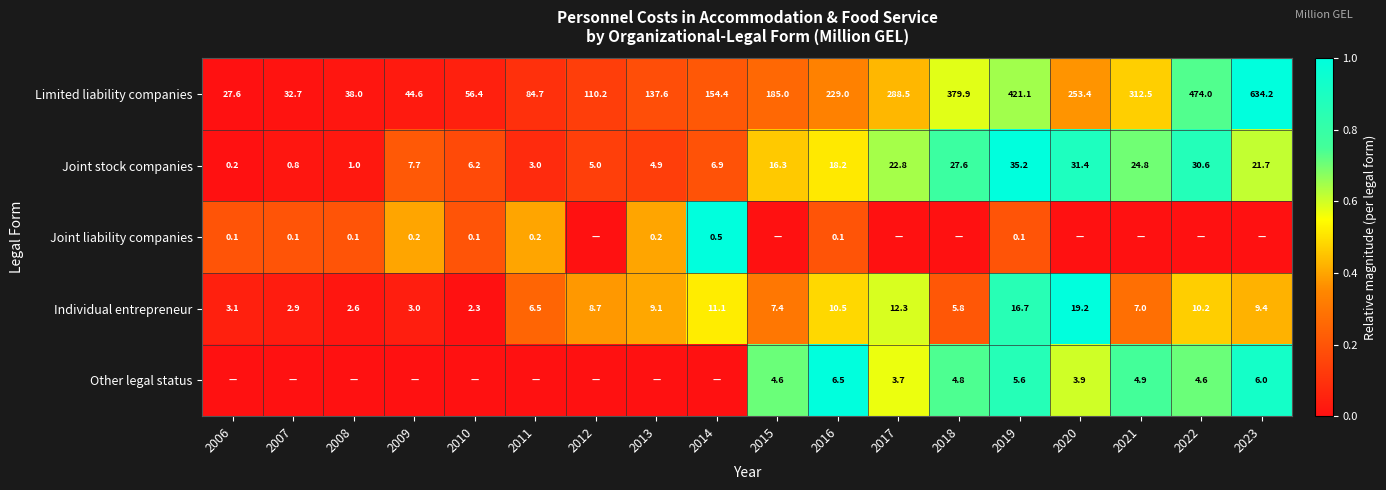

How many data points in Joint stock companies are above 16?

9